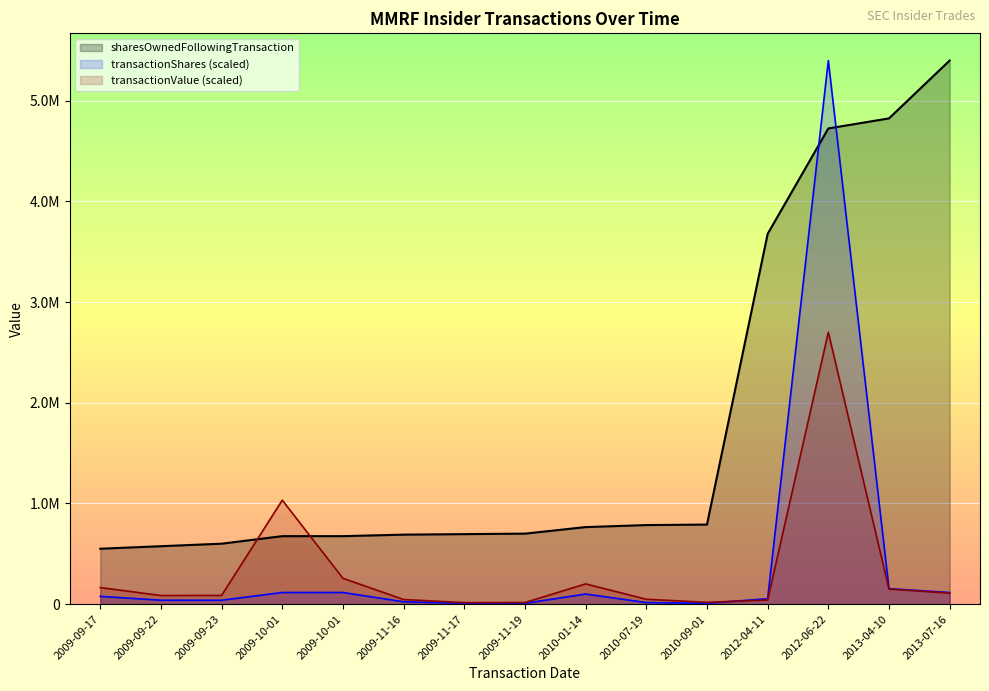

Reading left to right, extract all data points from this chart.

transactionShares: 2009-09-17=76659.0	2009-09-22=38329.5	2009-09-23=38329.5	2009-10-01=114988.5	2009-10-01=114988.5	2009-11-16=22997.7	2009-11-17=7665.9	2009-11-19=7665.9	2010-01-14=99656.7	2010-07-19=15331.8	2010-09-01=7665.9	2012-04-11=53661.3	2012-06-22=5400624.0	2013-04-10=153318.0	2013-07-16=114988.5
sharesOwnedFollowingTransaction: 2009-09-17=550000.0	2009-09-22=575000.0	2009-09-23=600000.0	2009-10-01=675000.0	2009-10-01=675000.0	2009-11-16=690000.0	2009-11-17=695000.0	2009-11-19=700000.0	2010-01-14=765000.0	2010-07-19=785000.0	2010-09-01=790000.0	2012-04-11=3678125.0	2012-06-22=4725624.0	2013-04-10=4825624.0	2013-07-16=5400624.0
transactionValue: 2009-09-17=163858.5	2009-09-22=85283.1	2009-09-23=85858.0	2009-10-01=1032289.6	2009-10-01=256117.6	2009-11-16=45420.4	2009-11-17=14373.6	2009-11-19=15331.8	2010-01-14=200463.2	2010-07-19=47911.9	2010-09-01=17248.3	2012-04-11=40131.0	2012-06-22=2700312.0	2013-04-10=149101.7	2013-07-16=109315.7